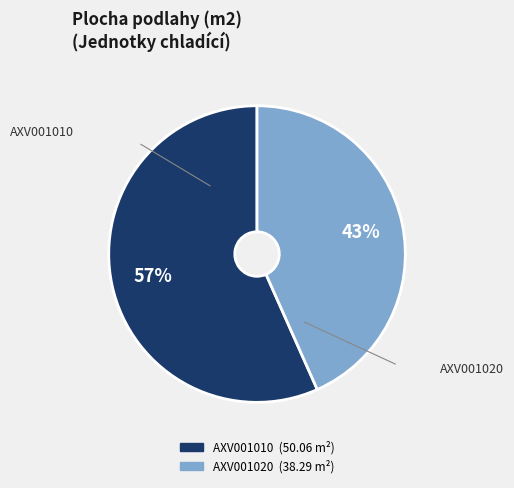

Between AXV001010 and AXV001020, which is larger?

AXV001010